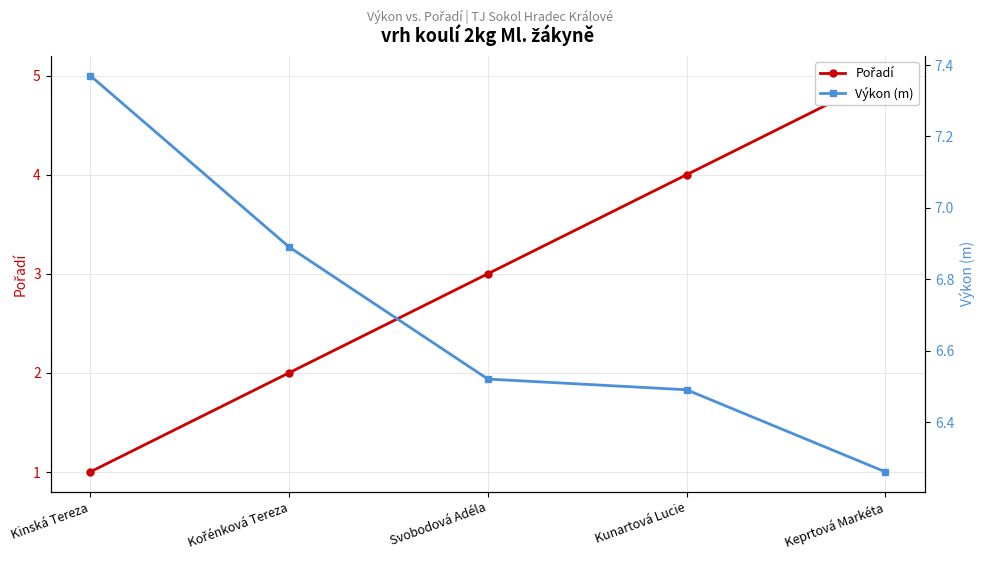

What are all the series names shown in the legend?

Pořadí, Výkon (m)